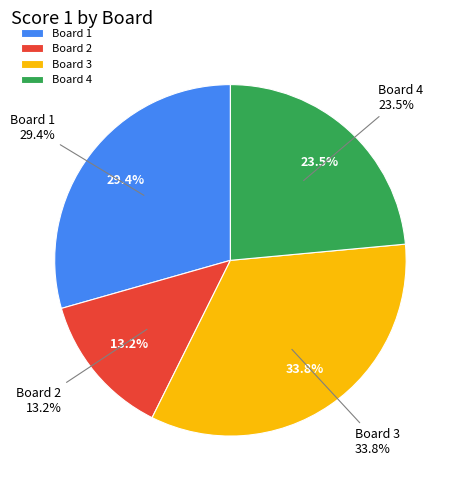

Is it true that Board 1 is 29% of the pie?

True